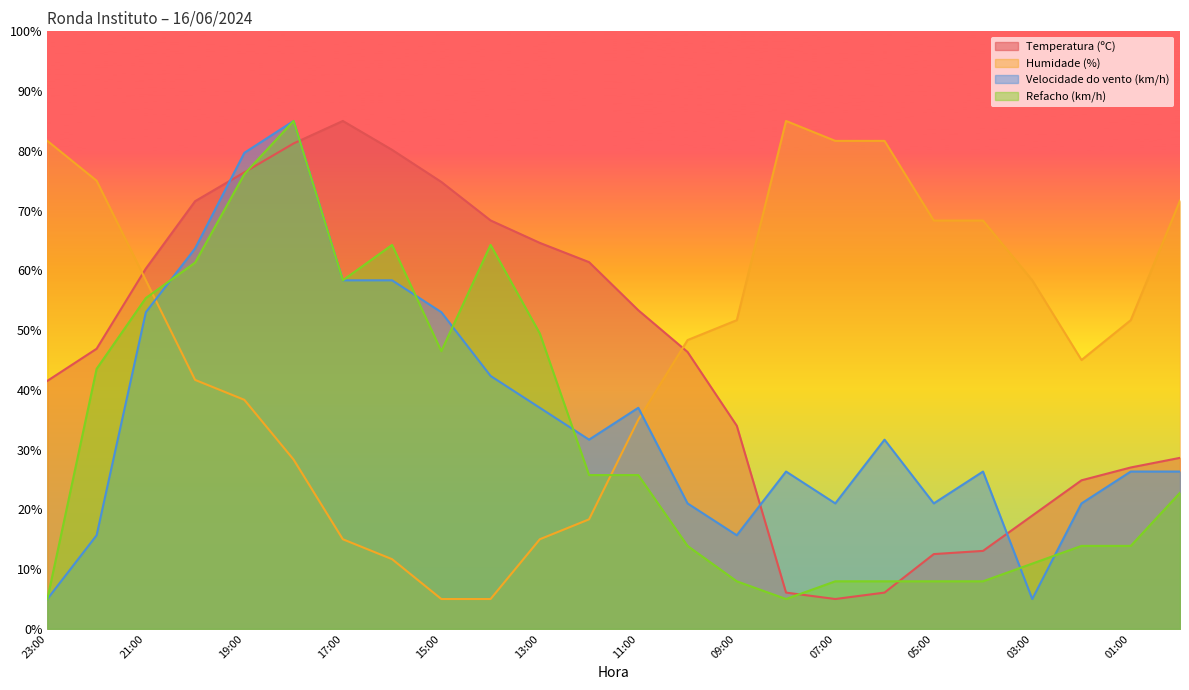

The value of Velocidade do vento (km/h) at 09:00 is 15.7. True or false?

True